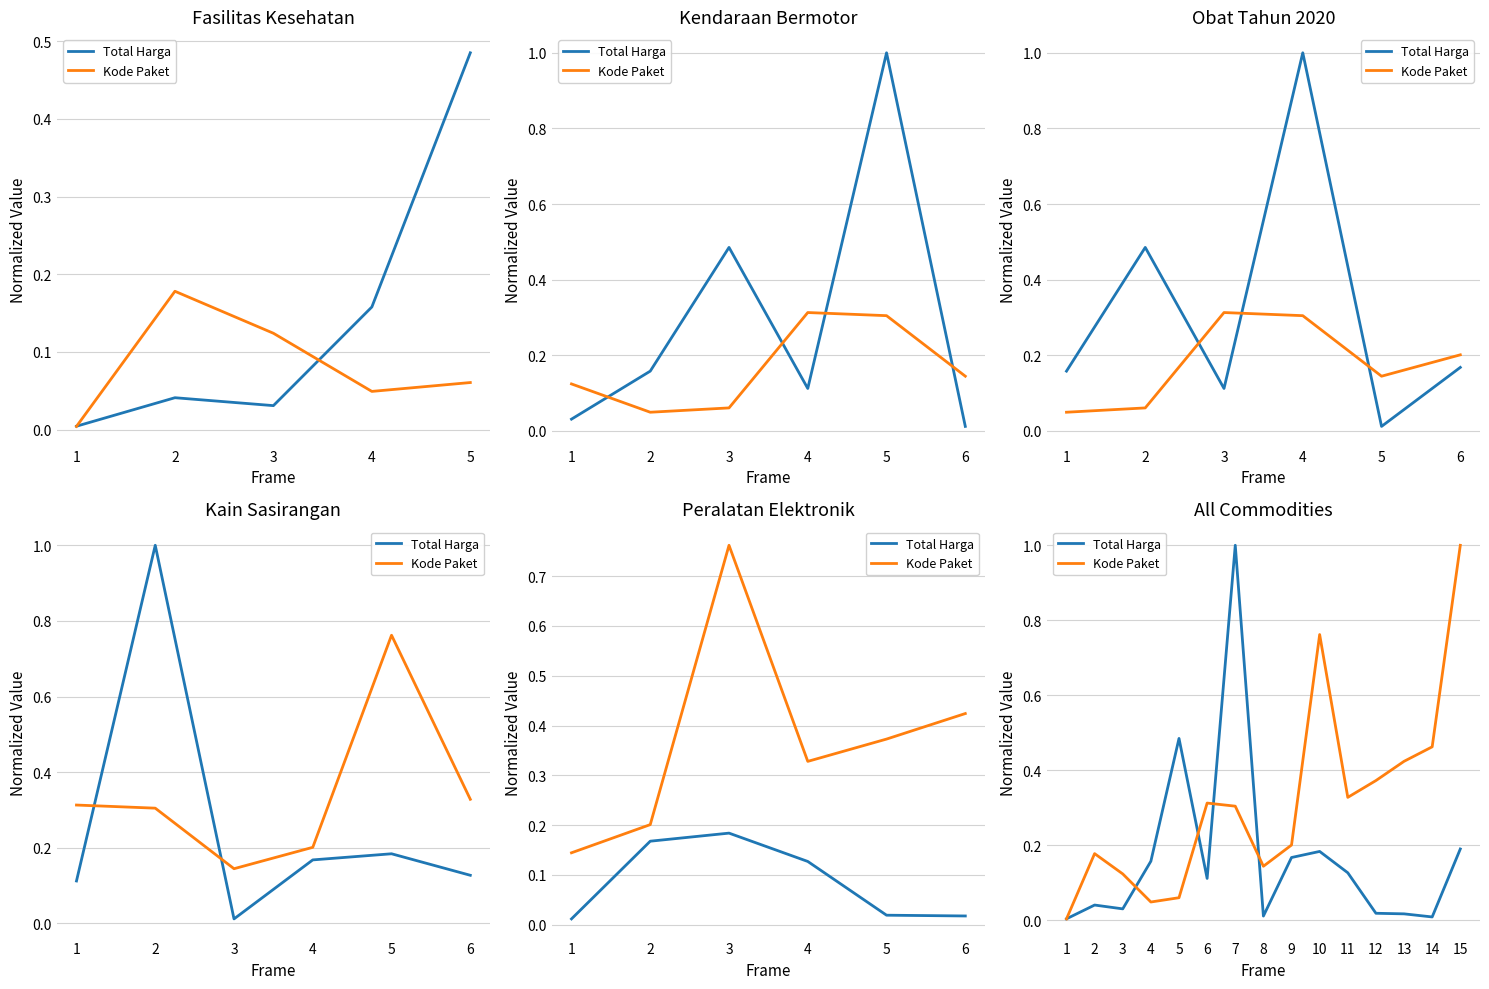

At which label is Total Harga closest to 0?

1